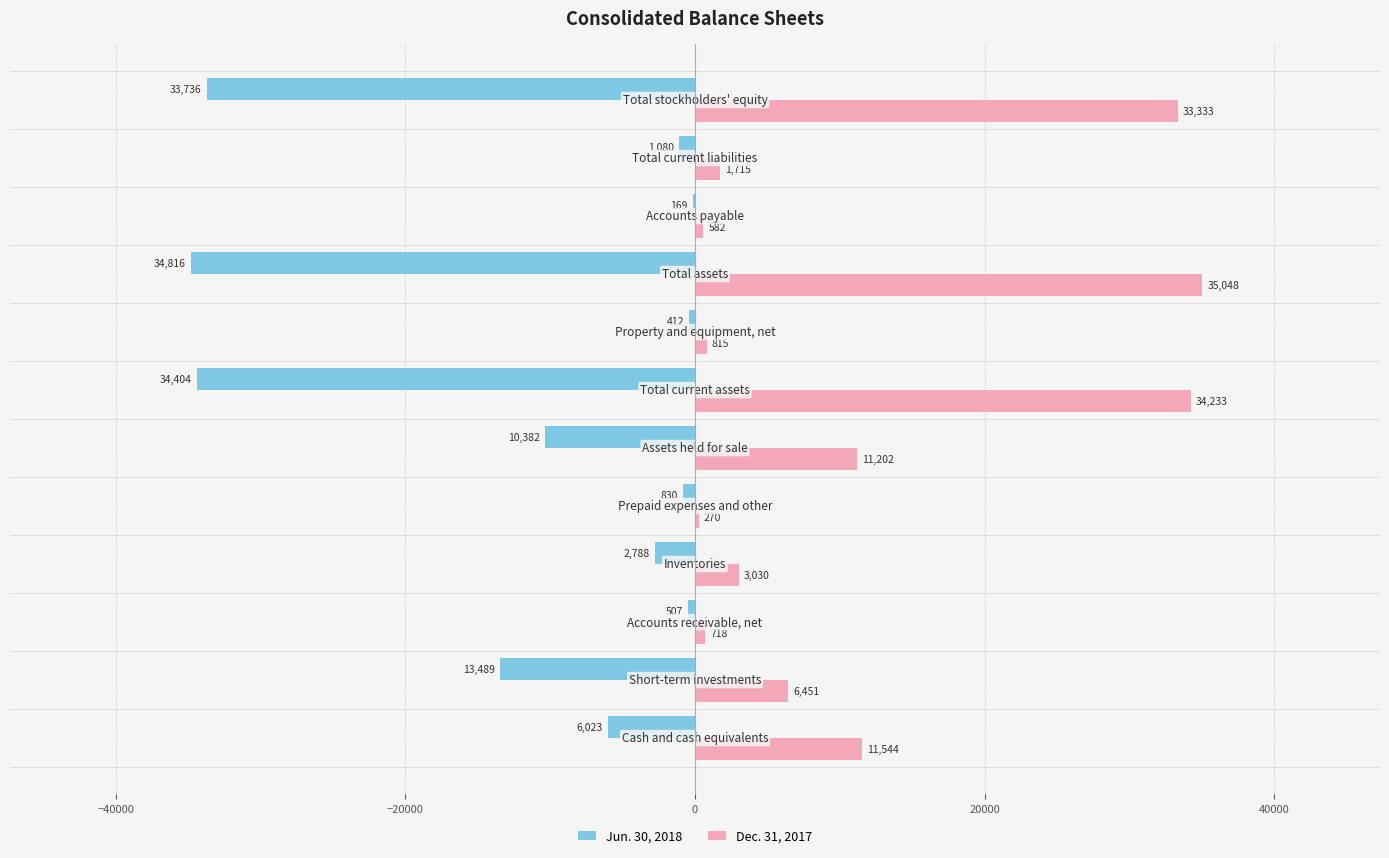

What is the sum of all Dec. 31, 2017 values?

138941